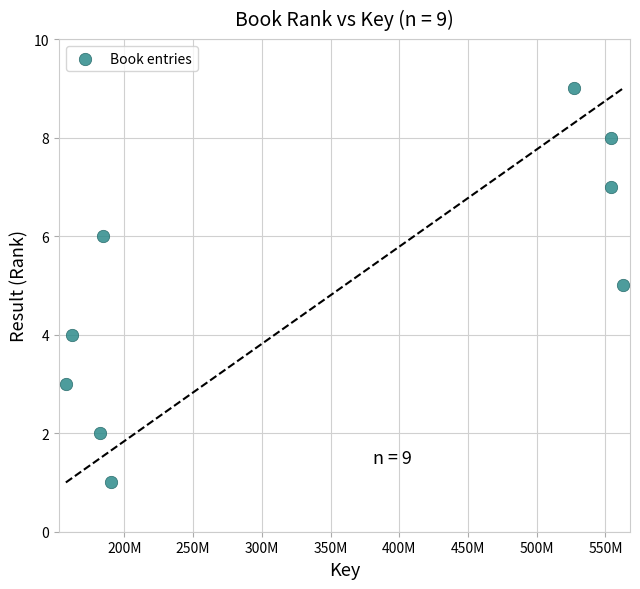

What is the average Y value?

5